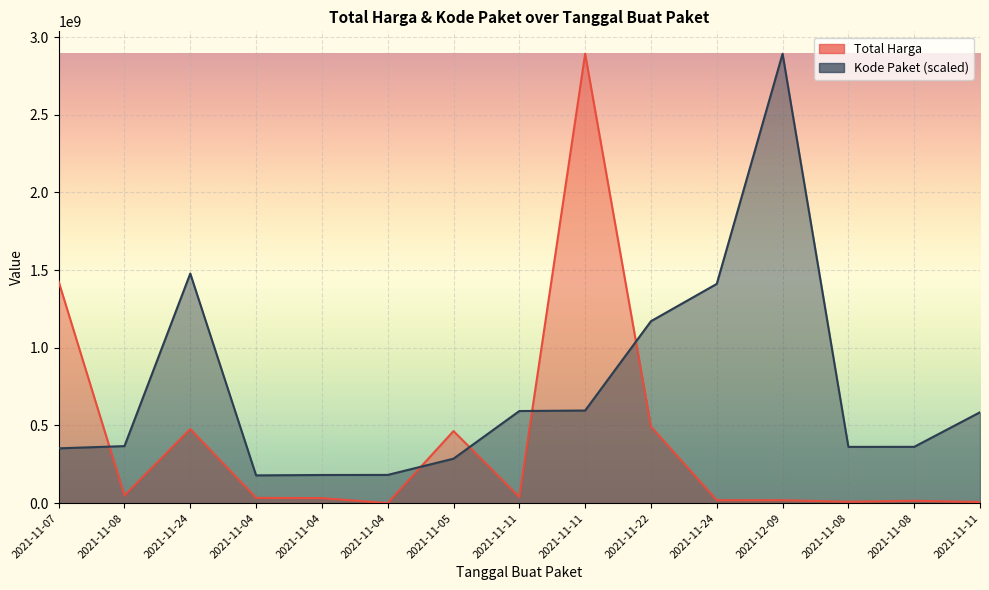

Which has a higher value, 2021-11-11 or 2021-11-24?

2021-11-11